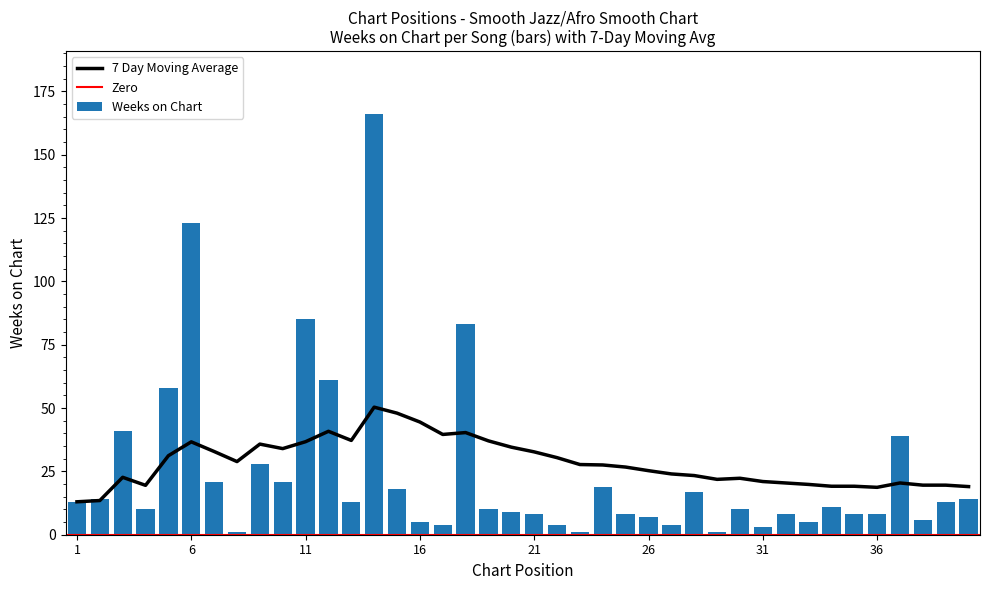

Rank the categories by value from highest to lowest.

14, 6, 11, 18, 12, 5, 3, 37, 9, 7, 10, 24, 15, 28, 2, 40, 1, 13, 39, 34, 4, 19, 30, 20, 21, 25, 32, 35, 36, 26, 38, 16, 33, 17, 22, 27, 31, 8, 23, 29